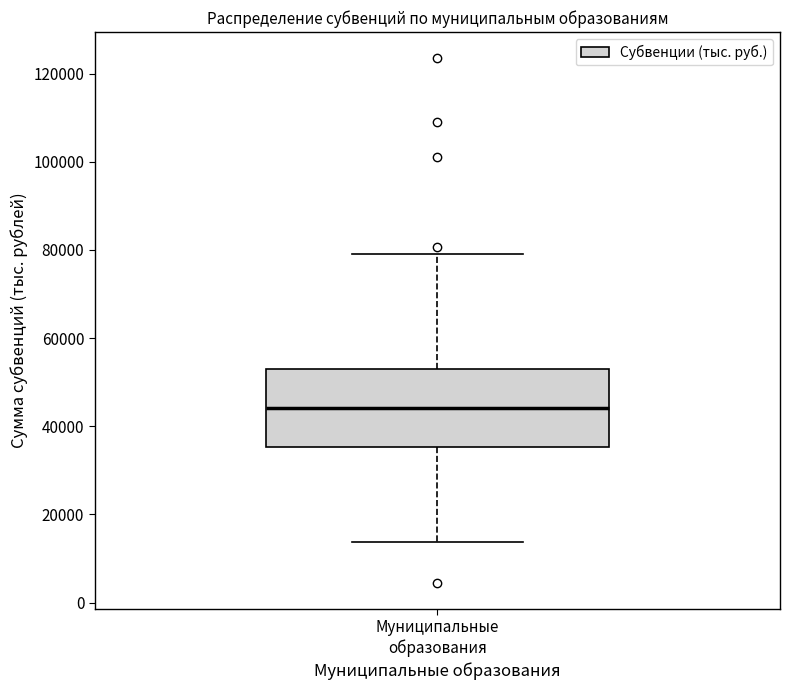

Transcribe this box plot: give where the median line is, the range the box spans, and where the two whiskers end, as read against the y-axis. The values are not printed on the chart, so give them approximately, as read against the axis.

median 44000, box 36000 to 54000, whiskers 14000 to 80000